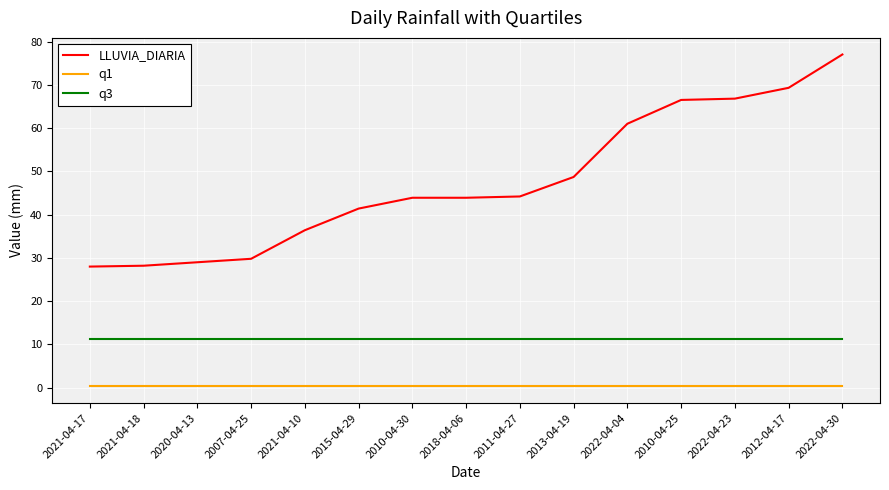

At which category is the sum across all series the highest?

2022-04-30